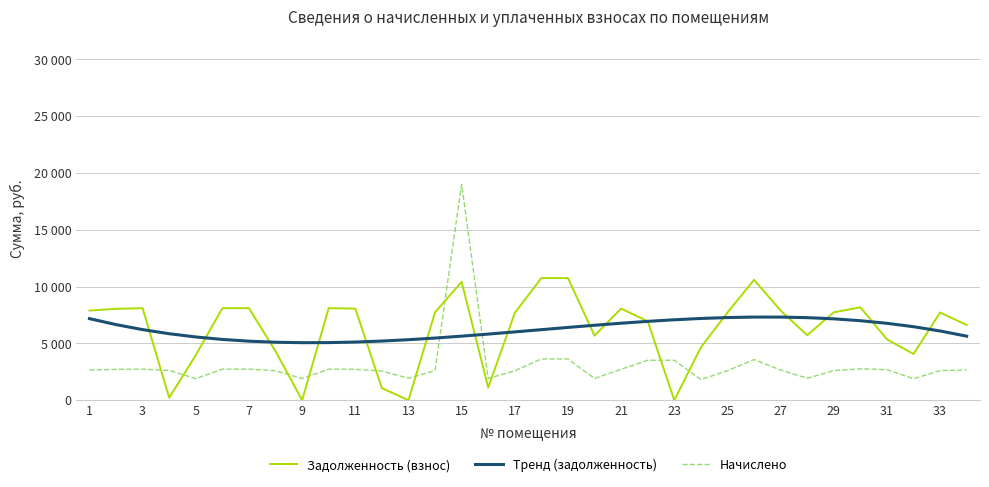

Is this an area chart (filled region under the line)?

No